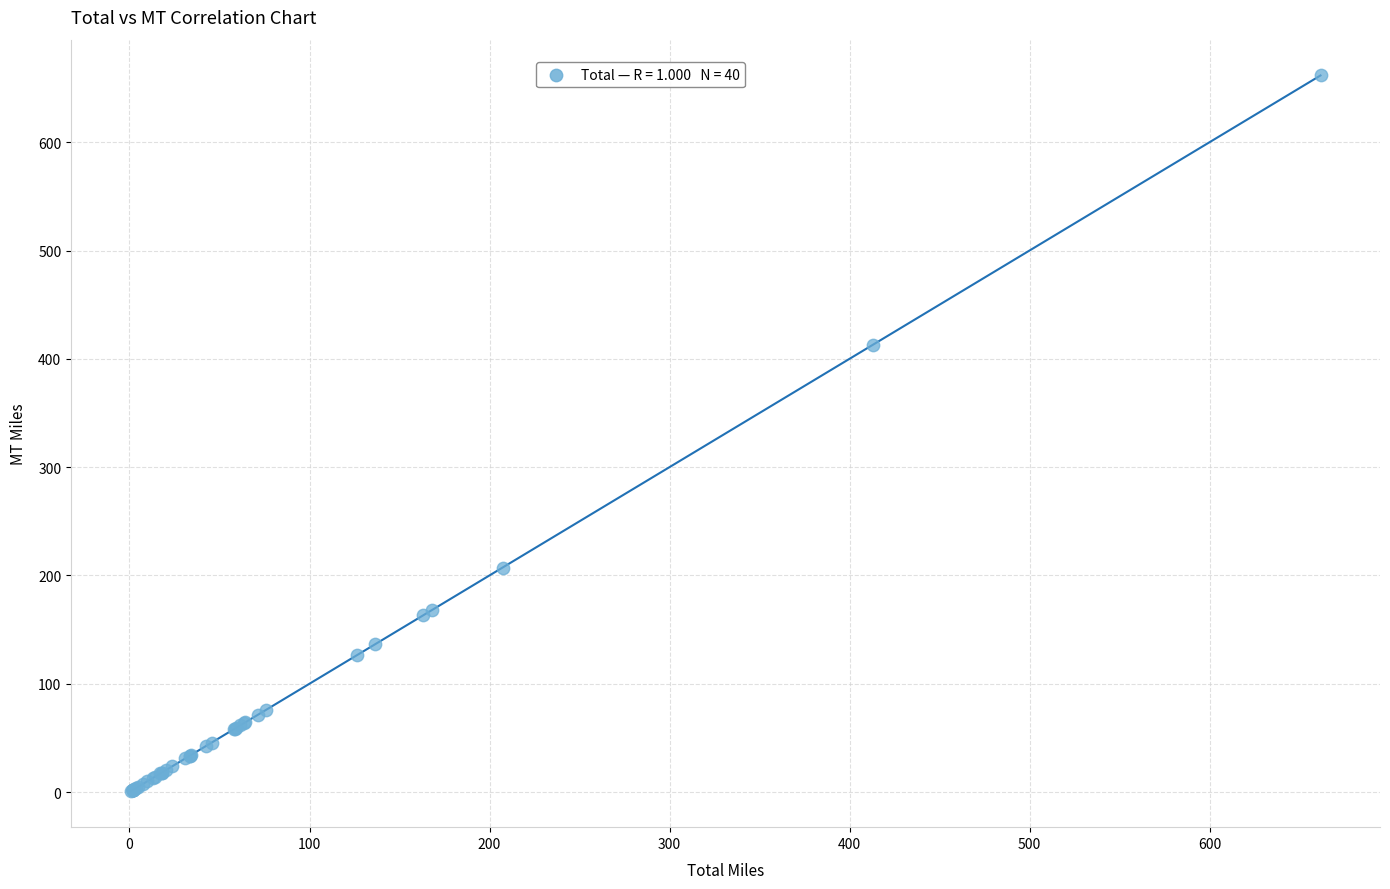

What Y value in the scatter plot is closest to 331?

412.9